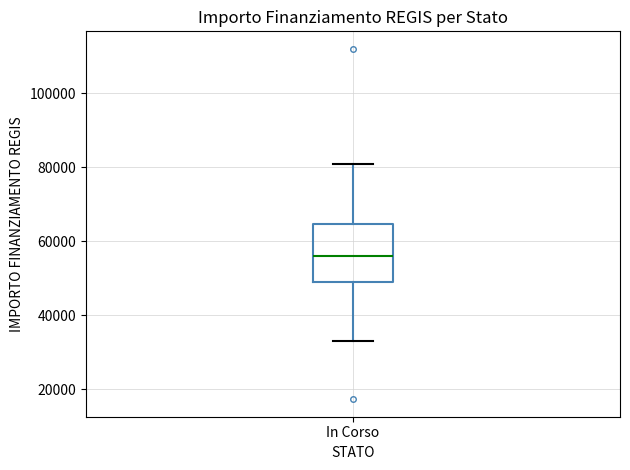

Where is the upper edge of the box for In Corso on the y-axis? The values are not printed on the chart, so give them approximately, as read against the axis.

64000